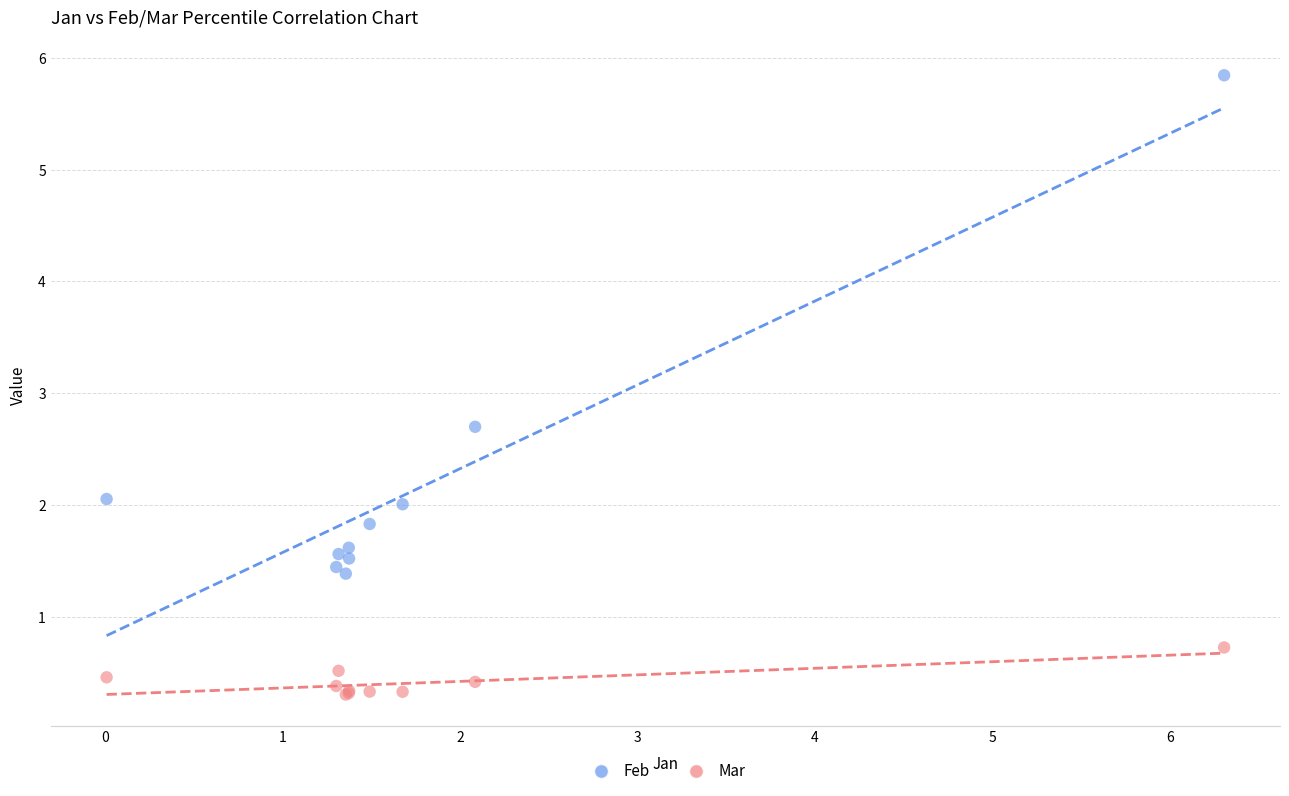

Across all series, what Y value is closest to 3?

2.7